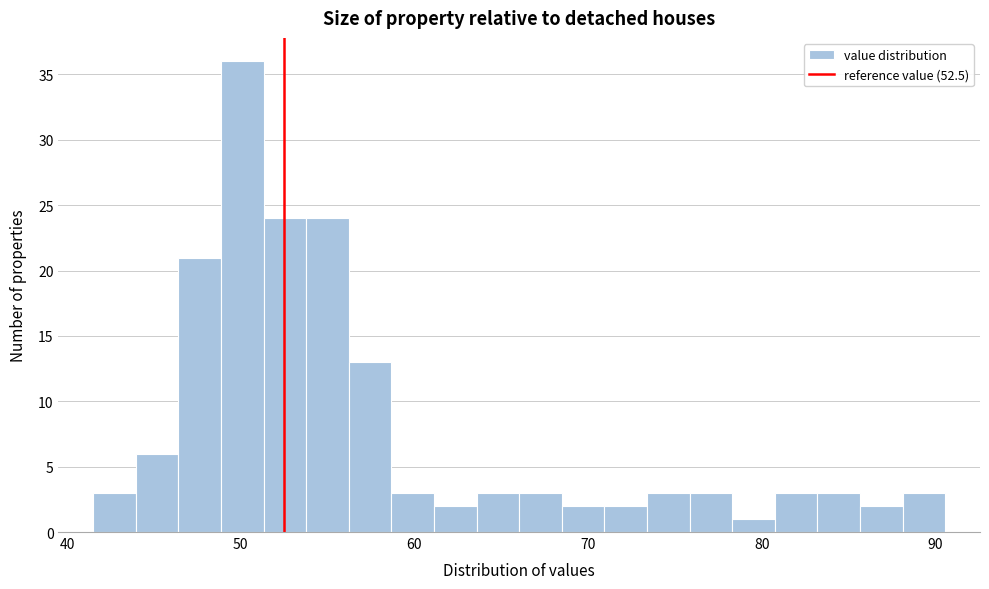

Around what value on the x-axis is the tallest bar? Give the approximate position of its centre, as read against the axis.

50